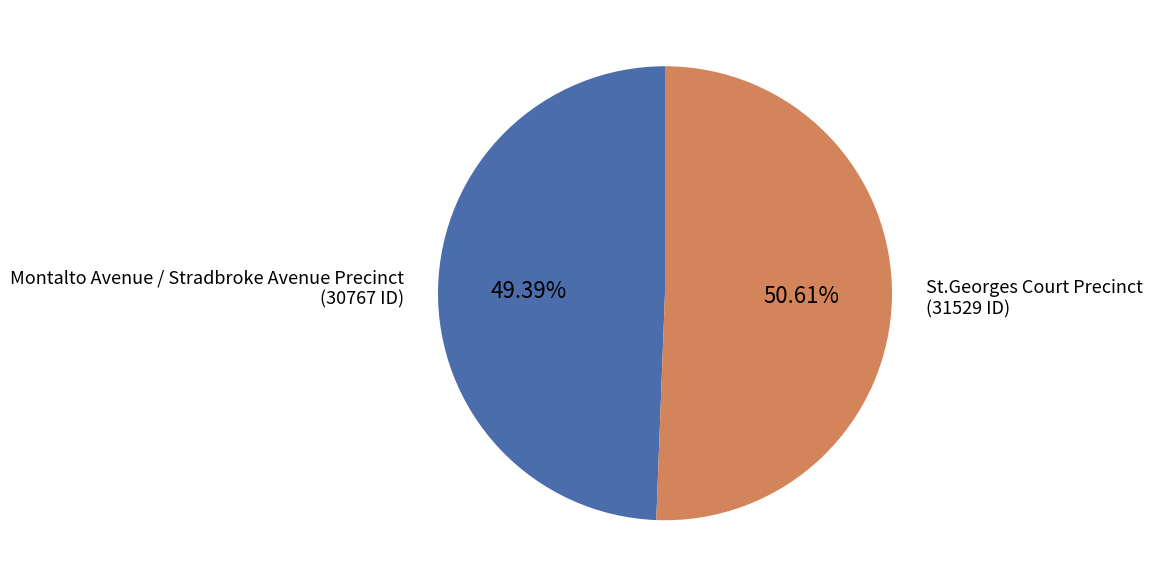

Combined, what portion of the pie is St.Georges Court Precinct and Montalto Avenue / Stradbroke Avenue Precinct?

100.0%